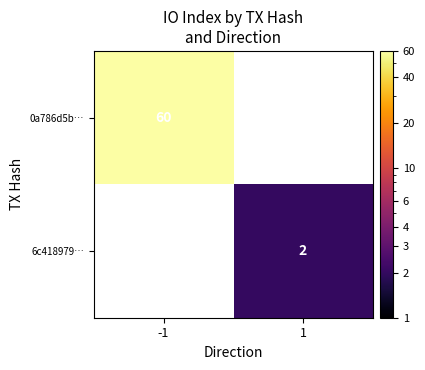

The value of 6c418979… at 1 is 1. True or false?

False